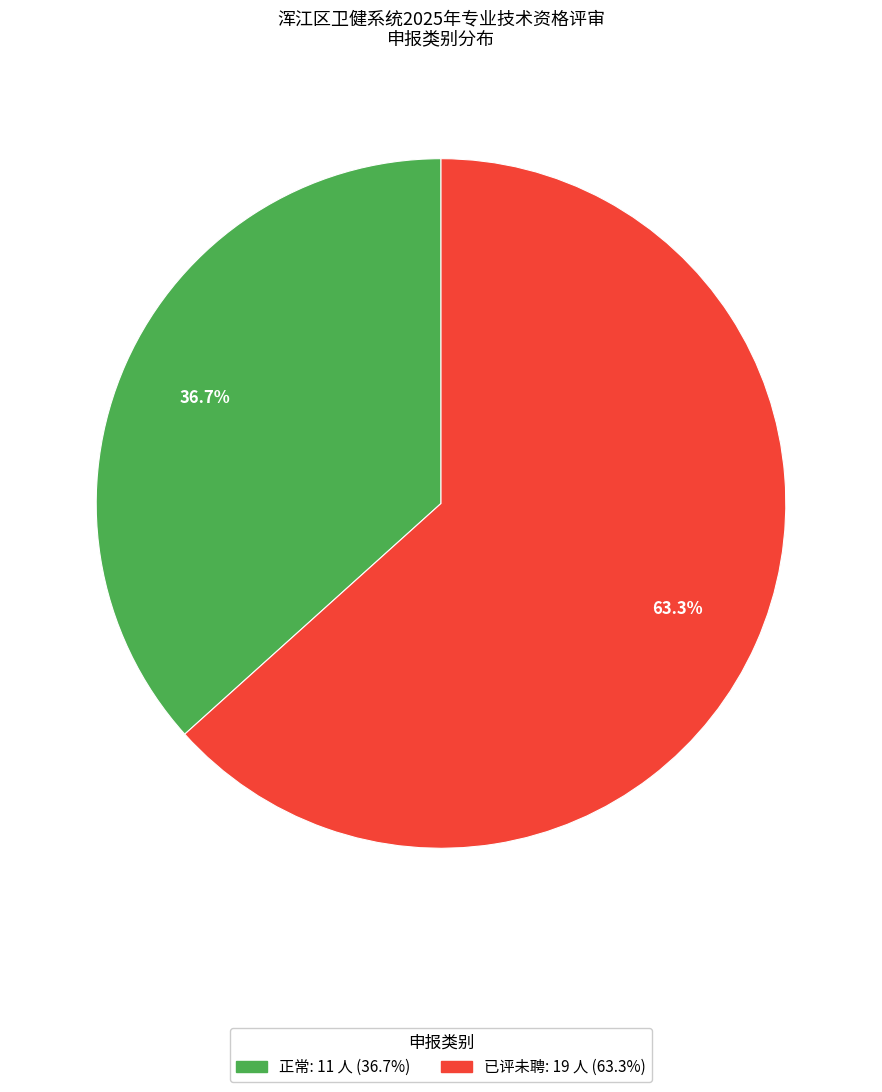

What is the ratio of the value at 正常 to the value at 已评未聘?

0.6